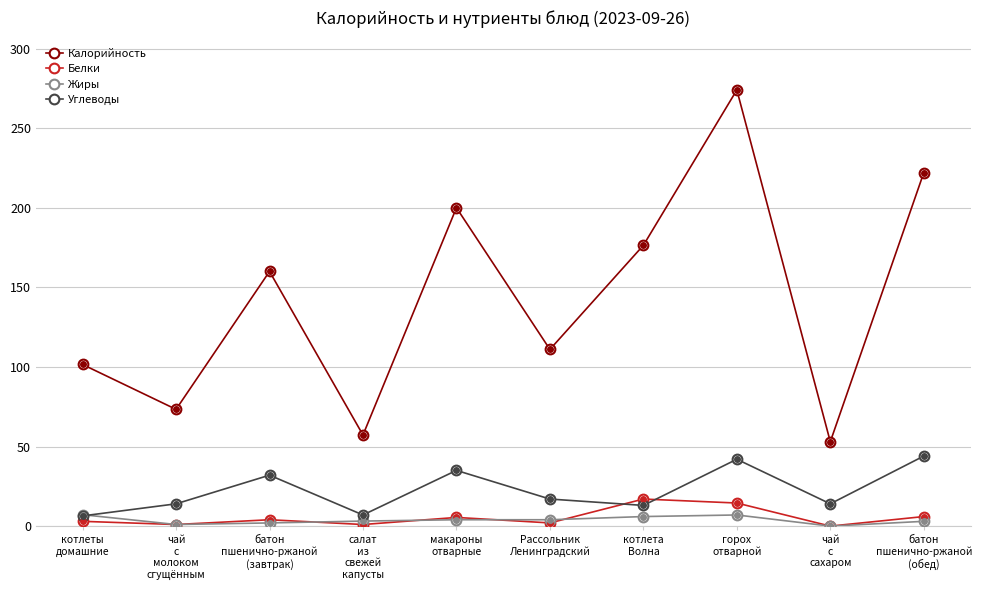

What position from the right is котлеты
домашние?

10